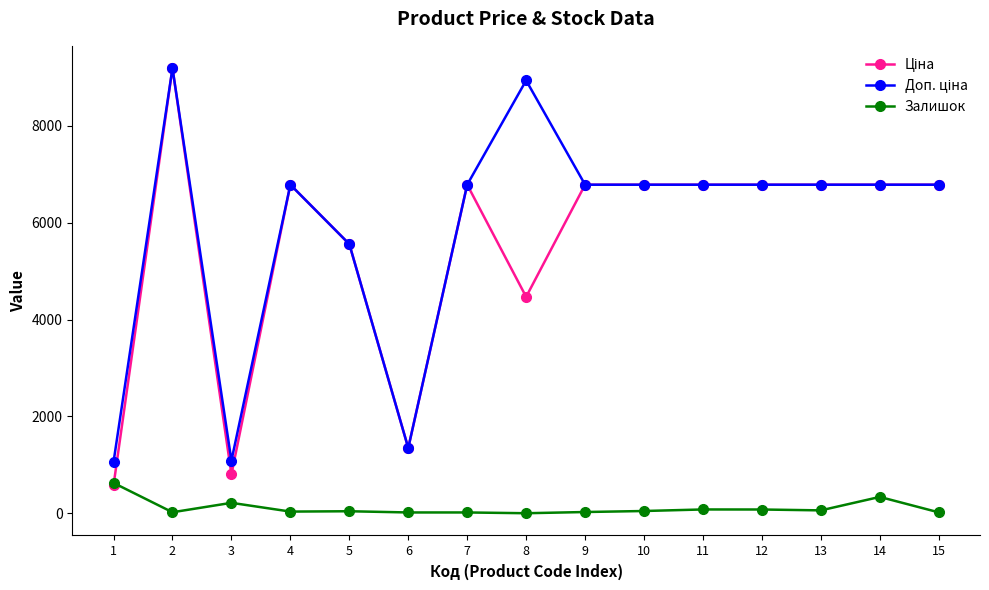

What is the difference between the highest and lowest values at 3?

872.0